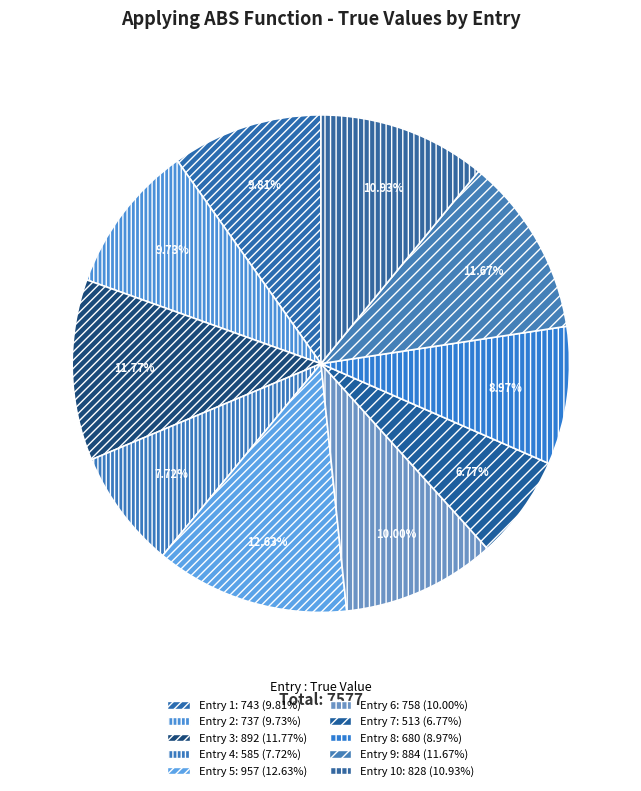

How many slices are in this pie chart?

10